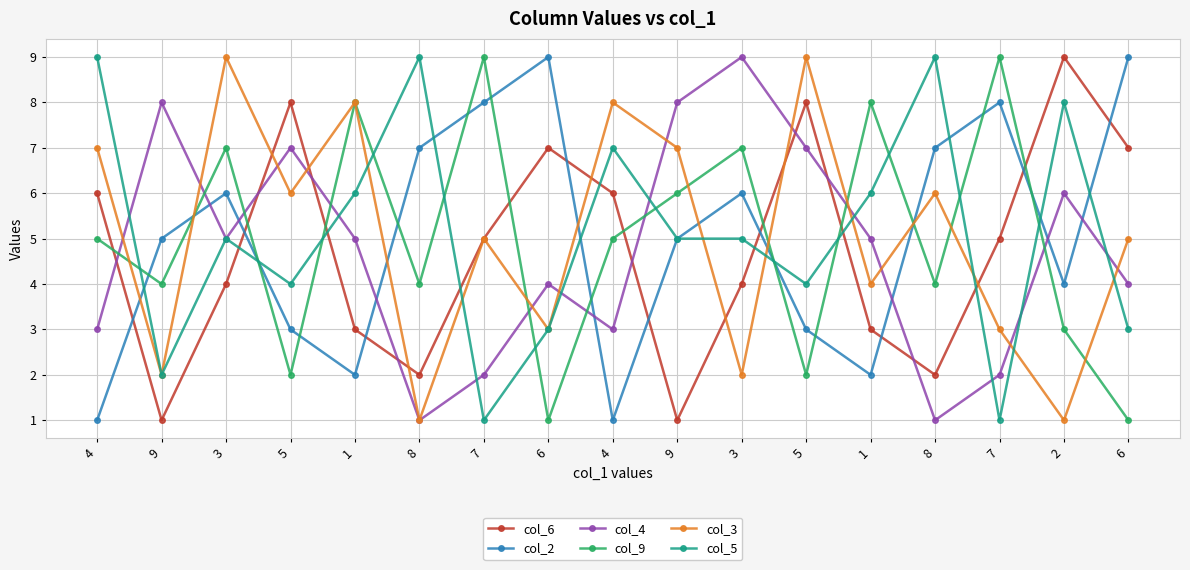

List the series in order of their peak value, highest first.

col_6, col_2, col_4, col_9, col_3, col_5